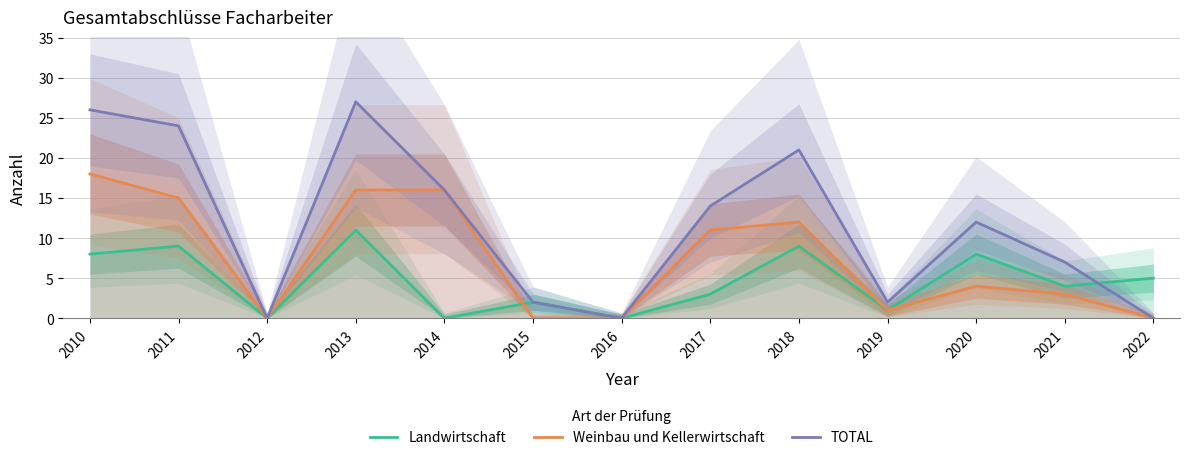

What is the value of the Weinbau und Kellerwirtschaft point at the 12th from the left?

3